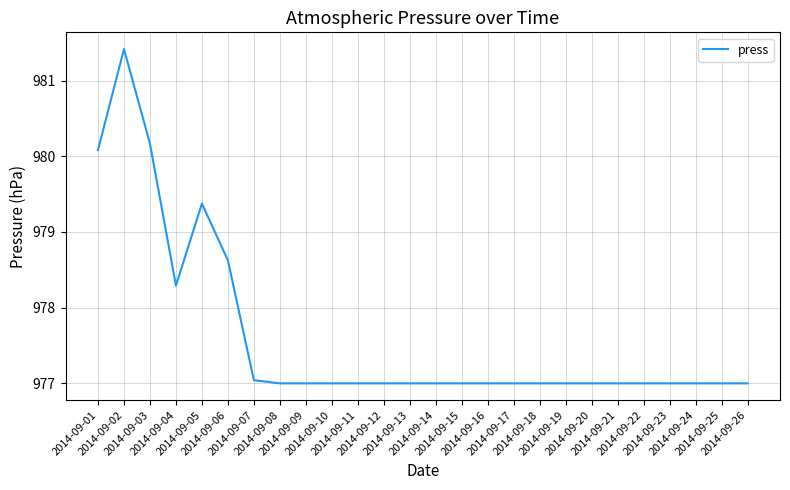

Does the chart display data point markers on the line(s)?

No